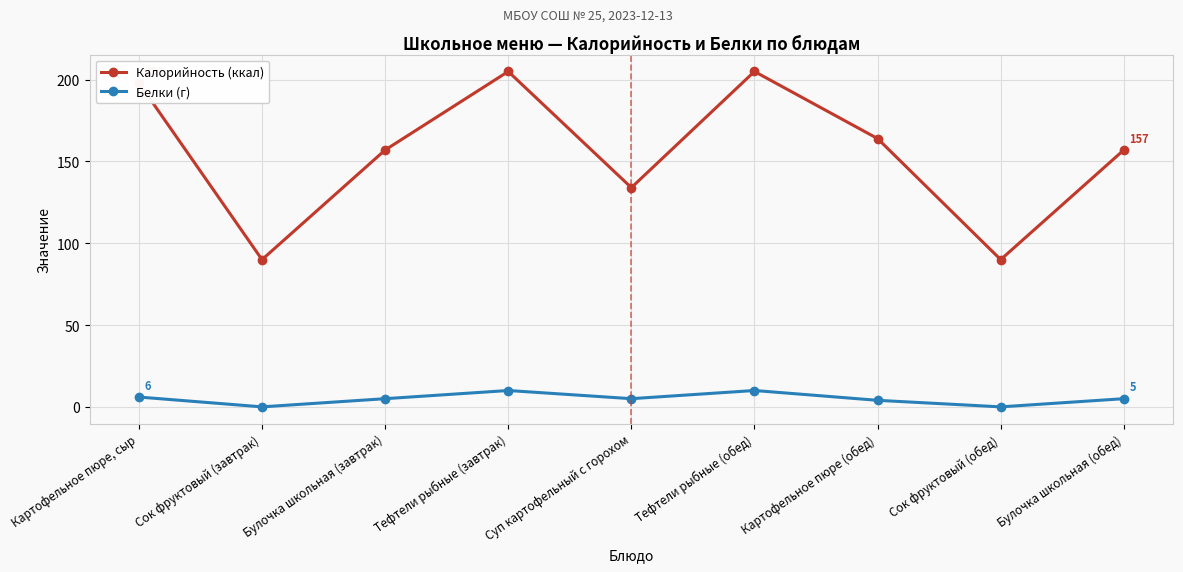

What is the difference between the maximum and second lowest values in the Калорийность (ккал) series?

115